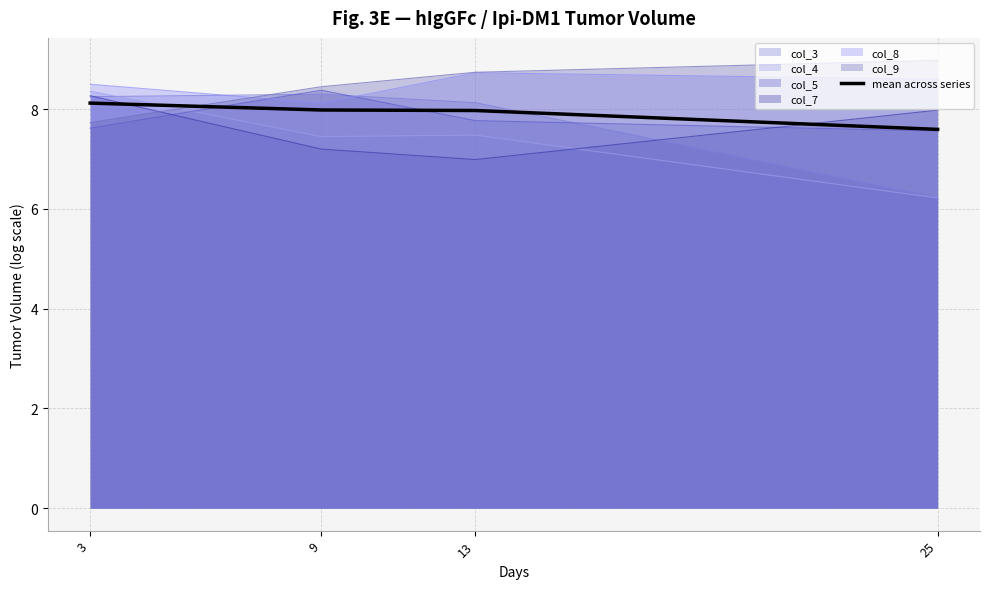

How many lines are shown in the chart?

7